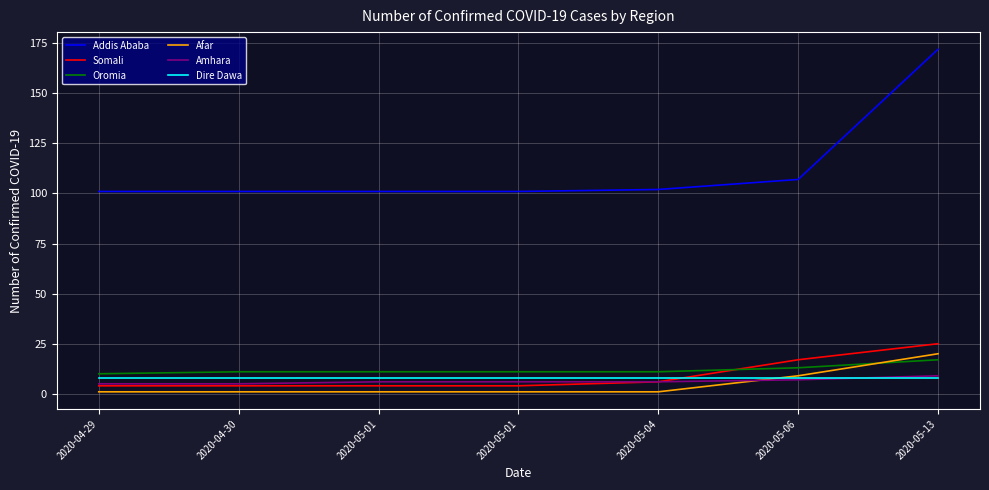

How many categories are shown in the chart?

7